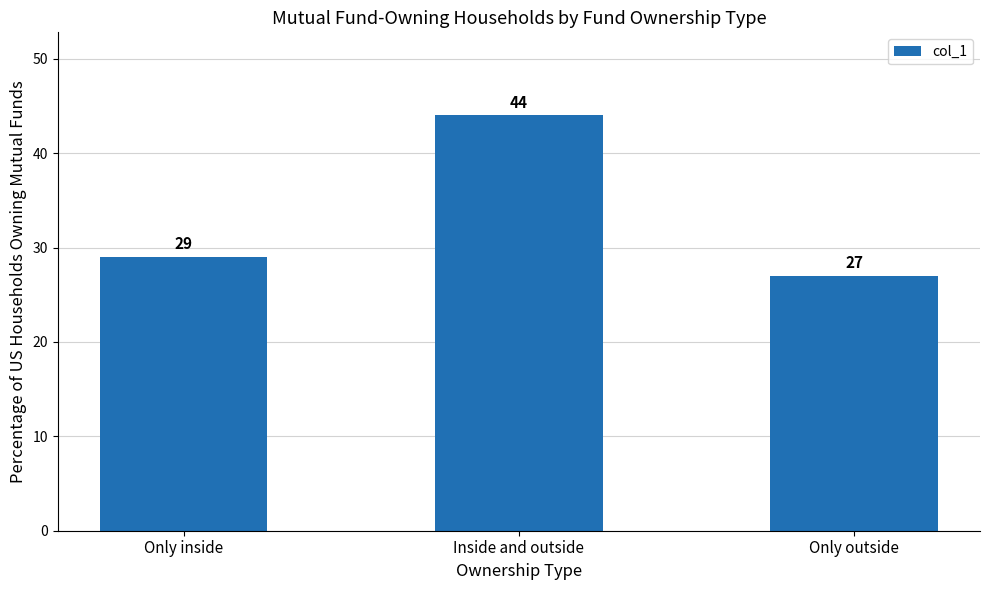

Reading left to right, list all the values displayed in this chart.

29	44	27